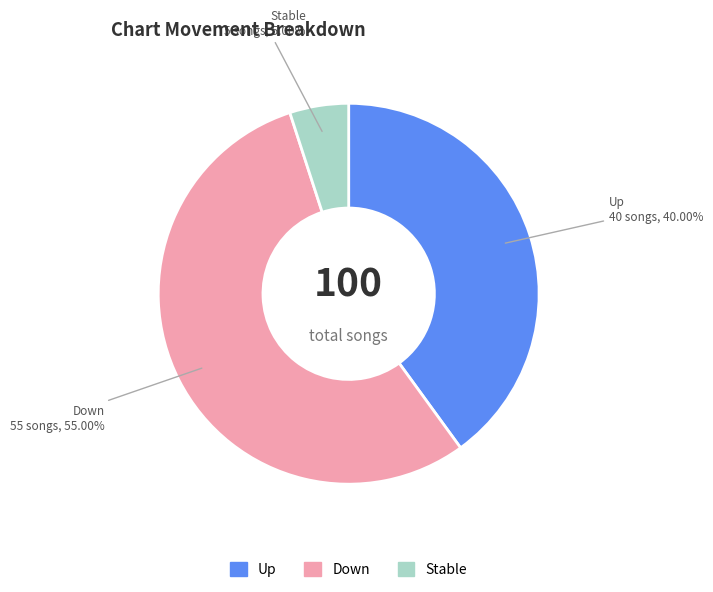

Is there any slice that represents more than half of the pie?

Yes